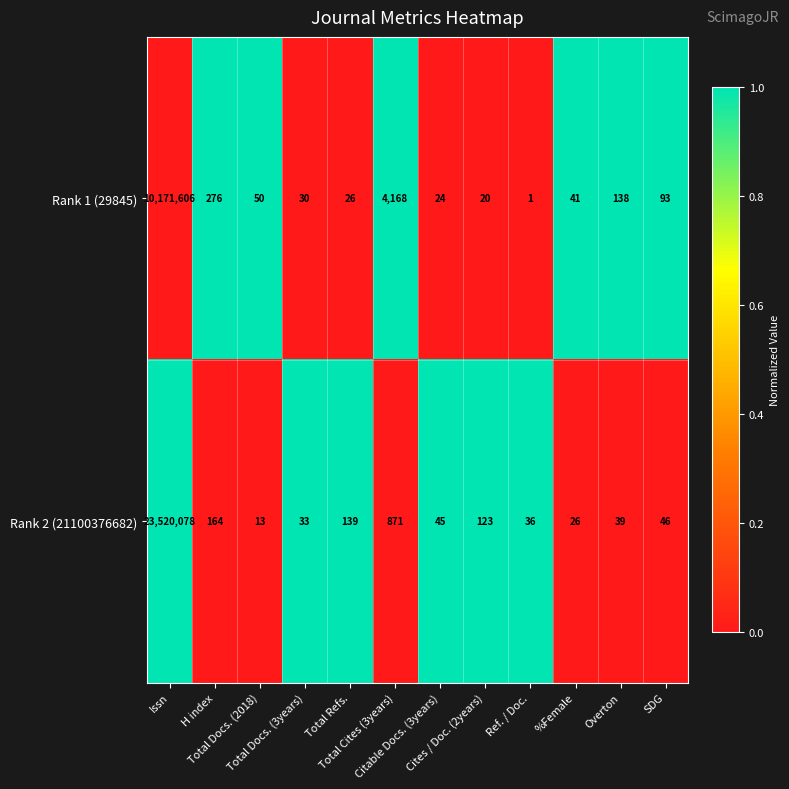

What is the spread (max minus min) of values at Total Docs. (2018)?

37